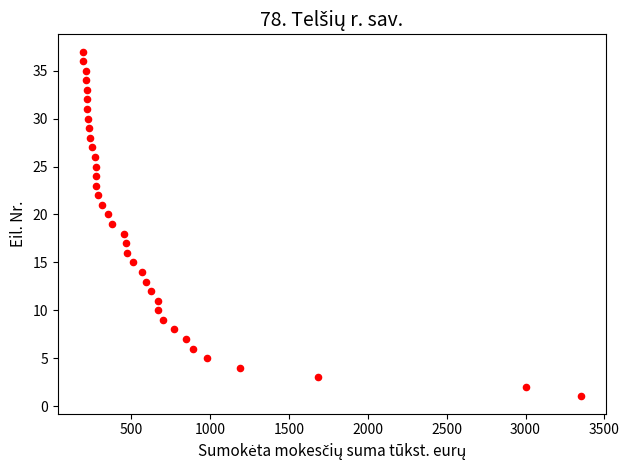

What is the range of Y values (max minus min)?

36